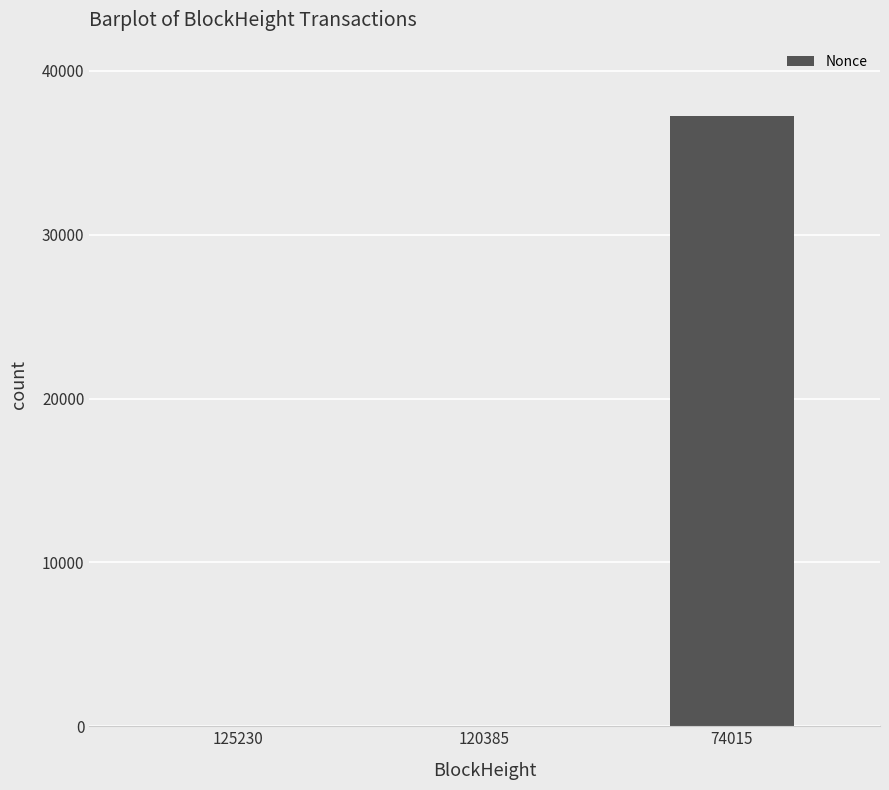

What is the change in value from 125230 to 74015?

+37254